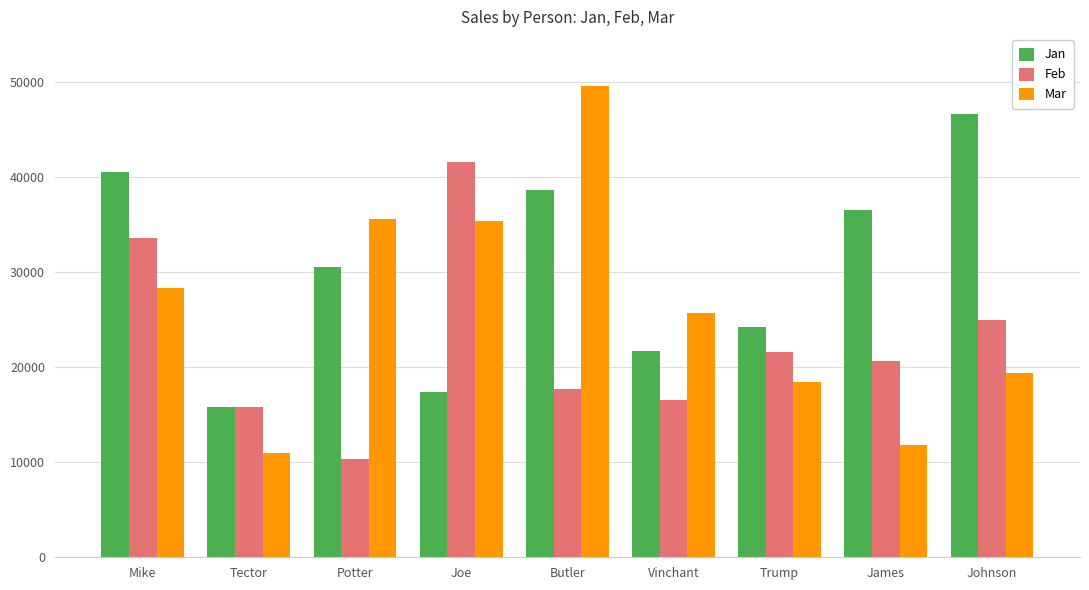

What is the label of the 1st bar from the right?

Johnson